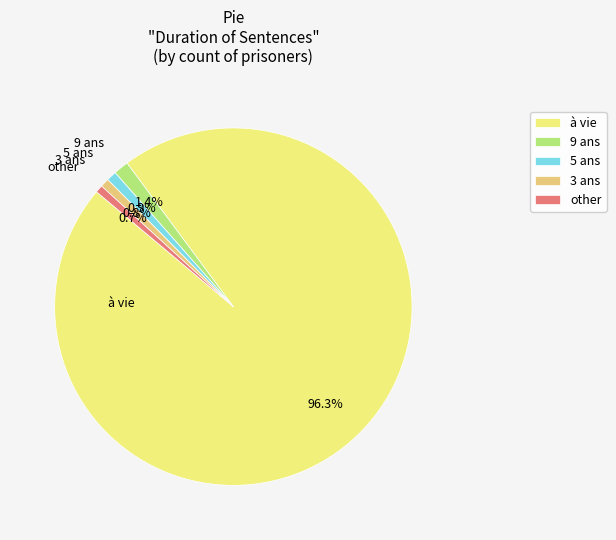

Is it true that other is 1% of the pie?

True